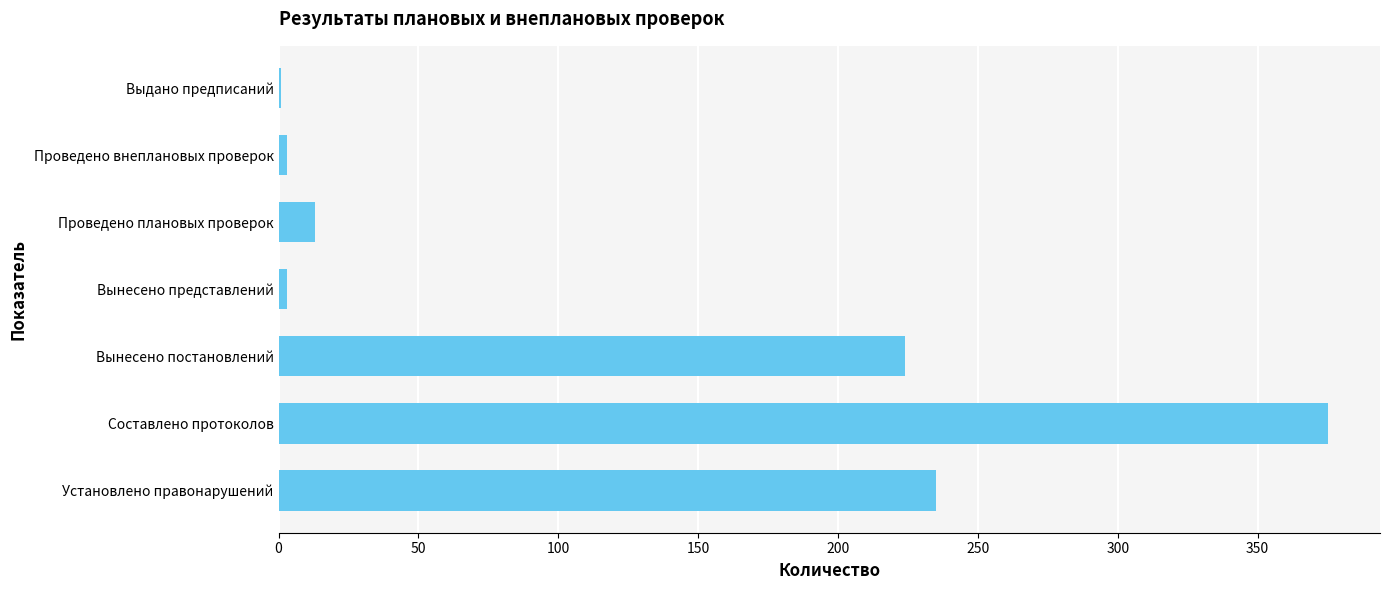

Count the number of data series in this chart.

1